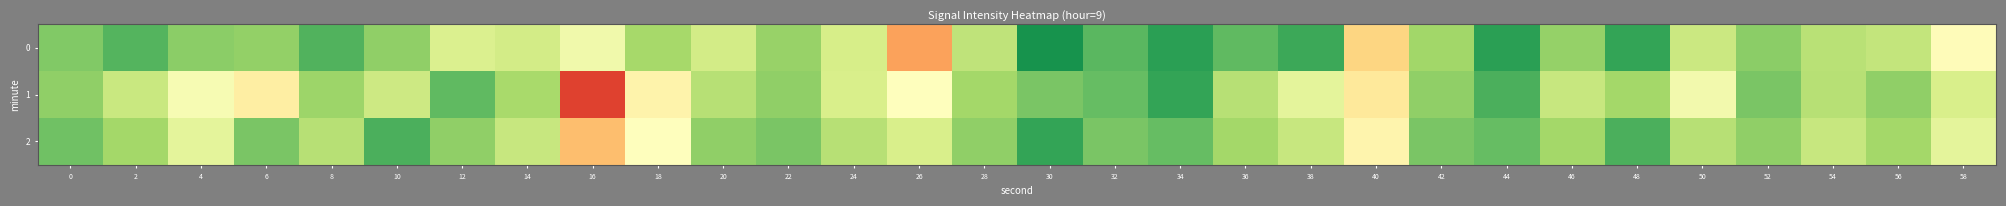

Which category has the lowest value across all series?

16